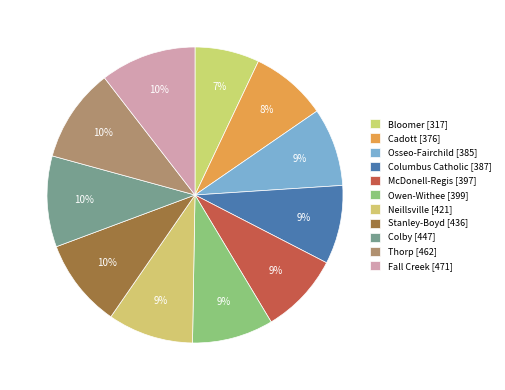

Count the number of slices in the pie.

11